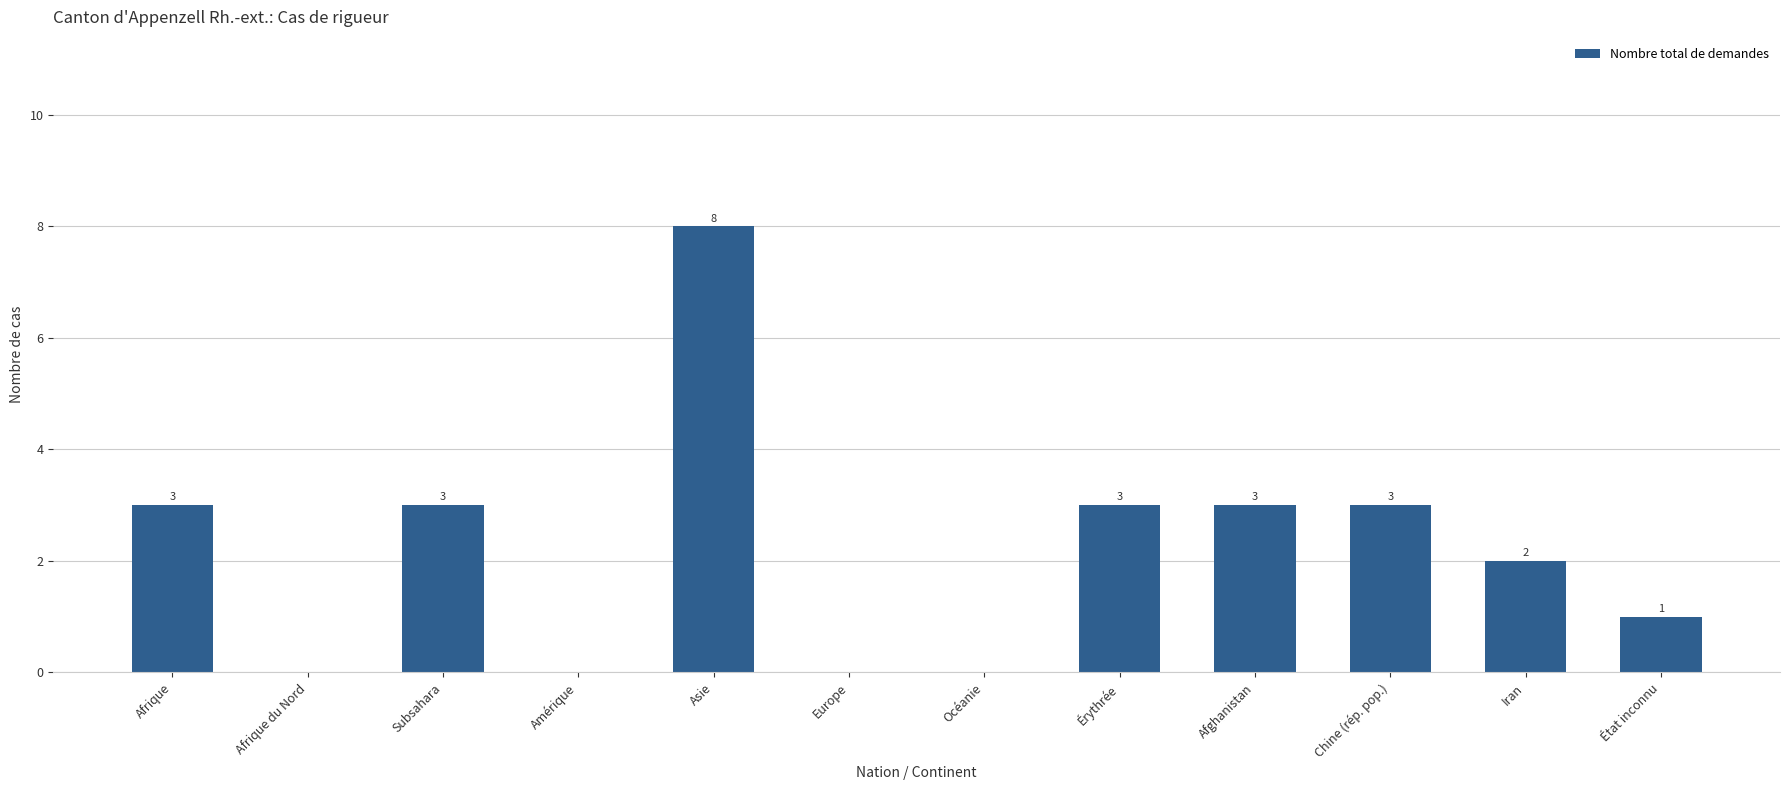

Which category has the highest value across all series?

Asie